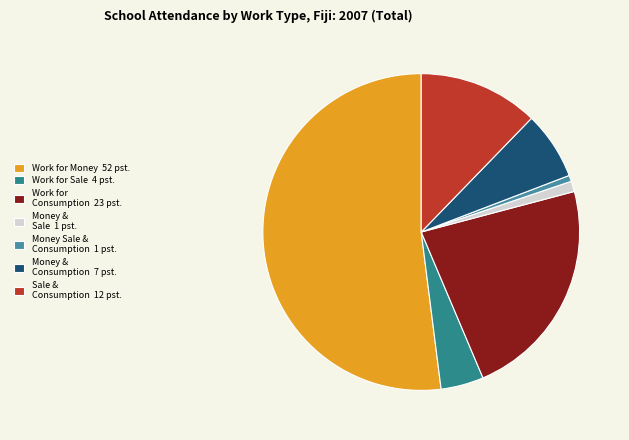

Which category accounts for the majority?

Work for Money